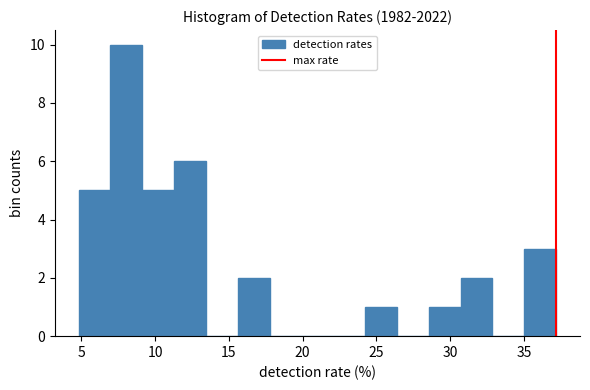

What is the height of the bar covering 9.0 to 11.5 on the x-axis? Neither the bar edges nor the heights are printed on the chart, so give them approximately, as read against the axes.

5